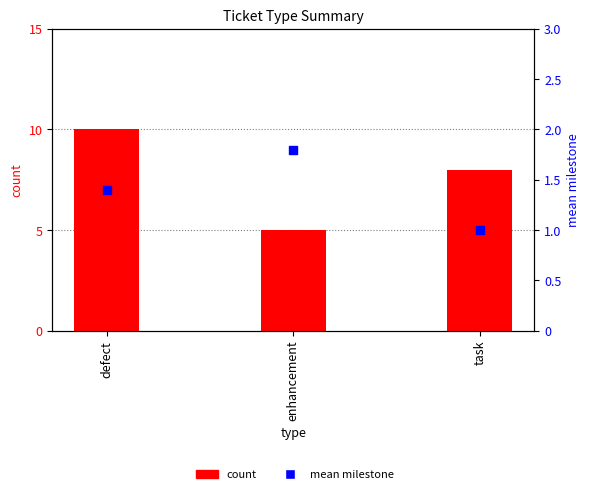

Is the value of mean milestone at enhancement greater than the value of count at enhancement?

No